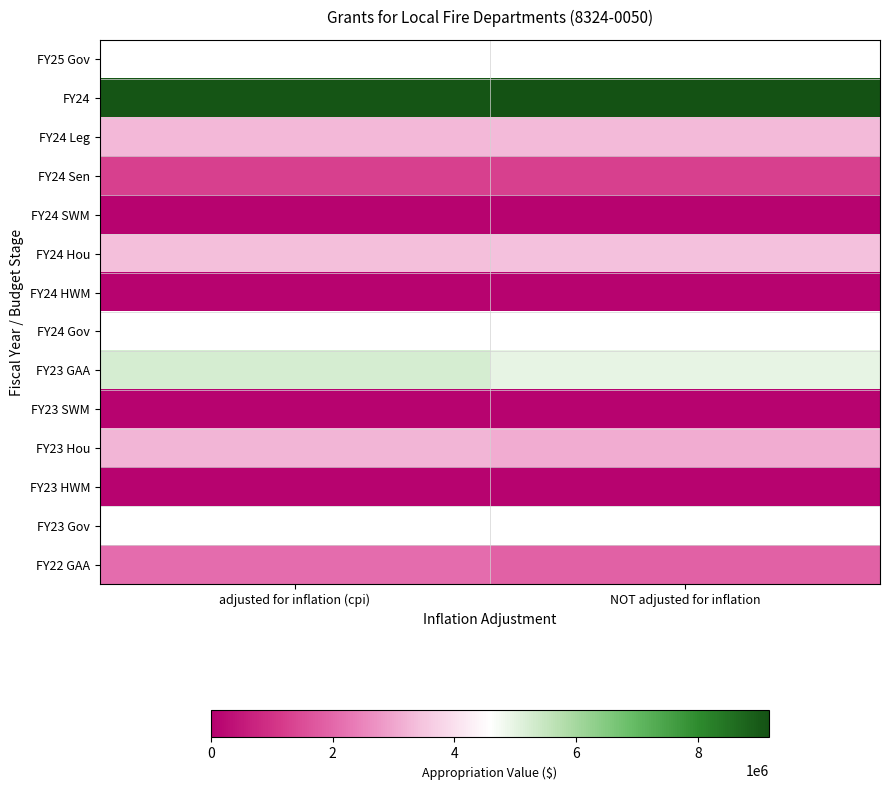

Which series has the largest range (max minus min)?

FY23 GAA